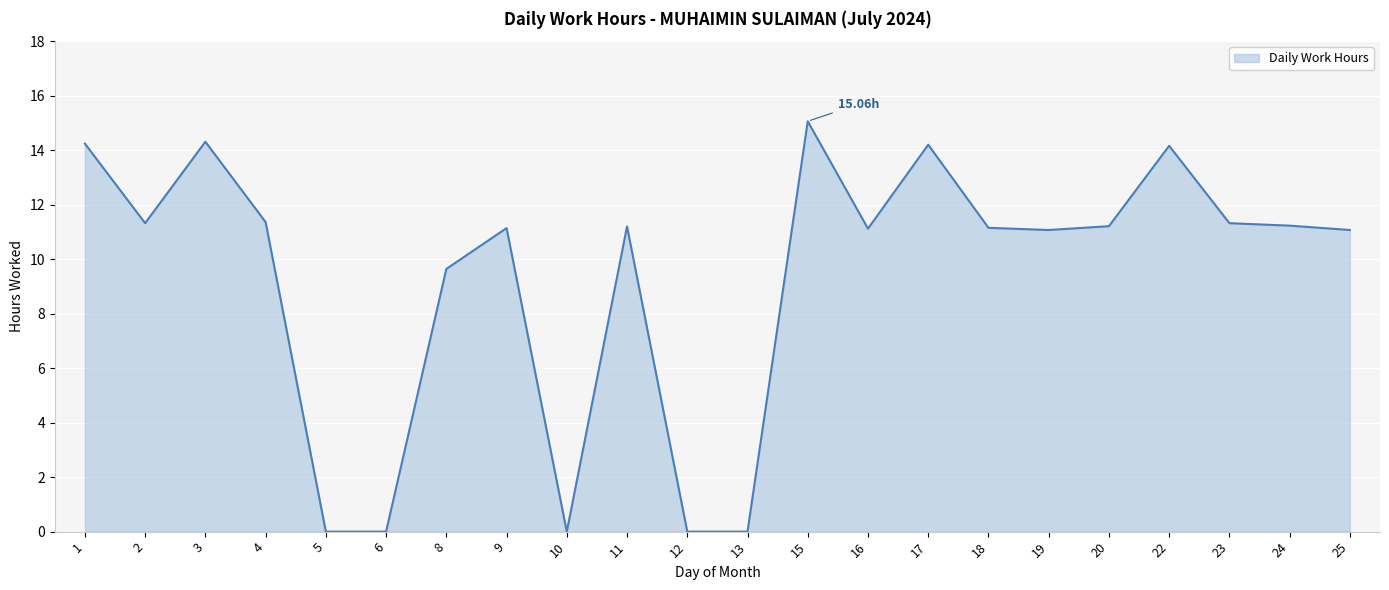

Which has a higher value, 3 or 18?

3